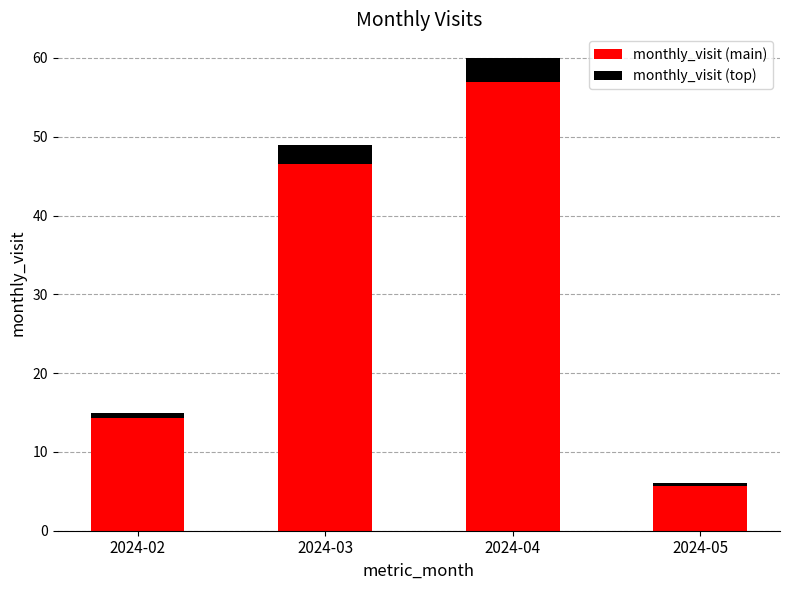

Rank the categories by monthly_visit (main) value from lowest to highest.

2024-05, 2024-02, 2024-03, 2024-04